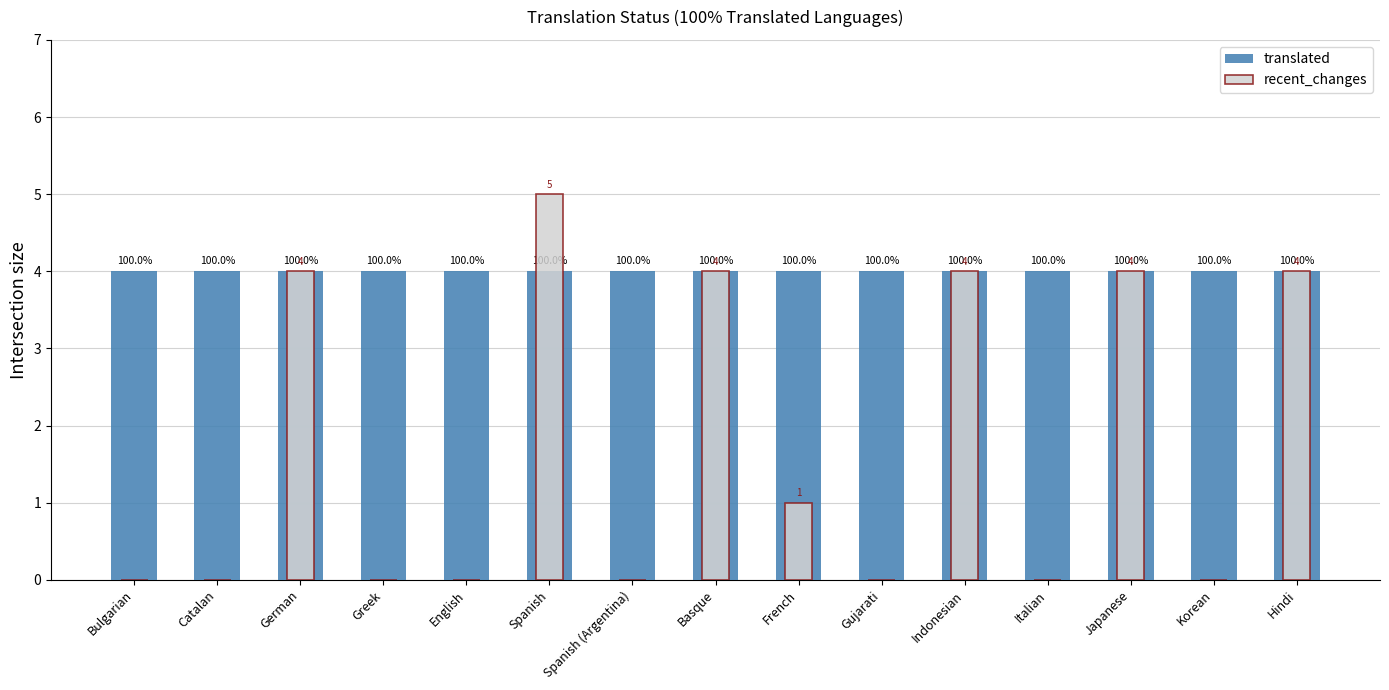

The value of recent_changes at Spanish is 2. True or false?

False